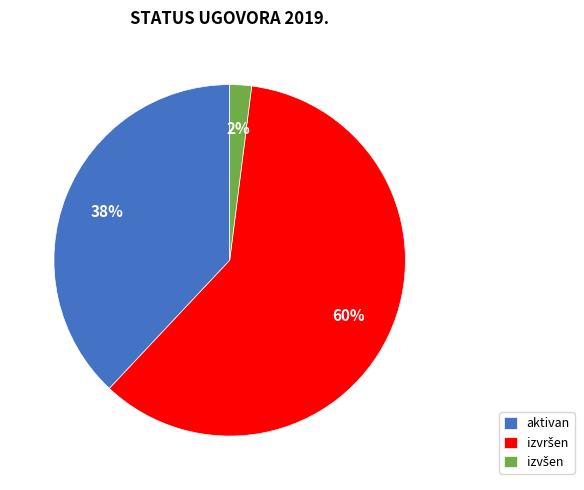

True or false: aktivan accounts for 50% of the total.

False